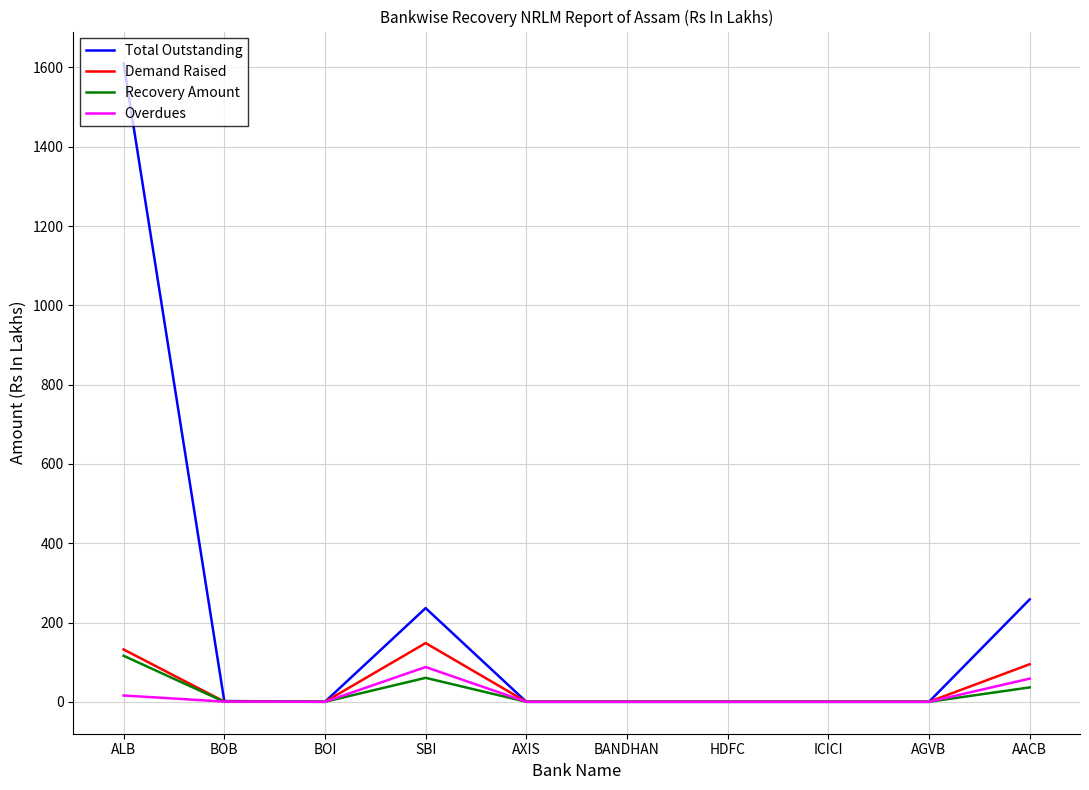

True or false: Recovery Amount has a value of 0.0 at ICICI.

True